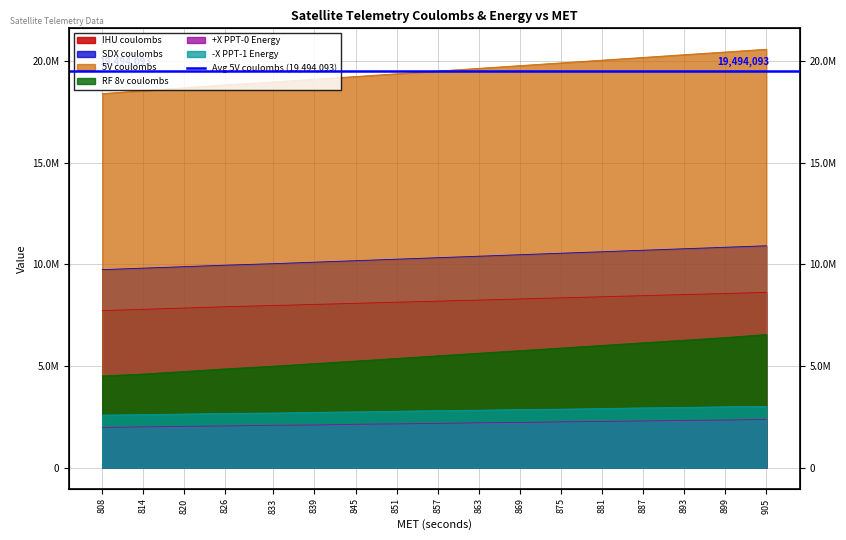

Is it true that -X PPT-1 Energy equals 3943935 at 905?

False